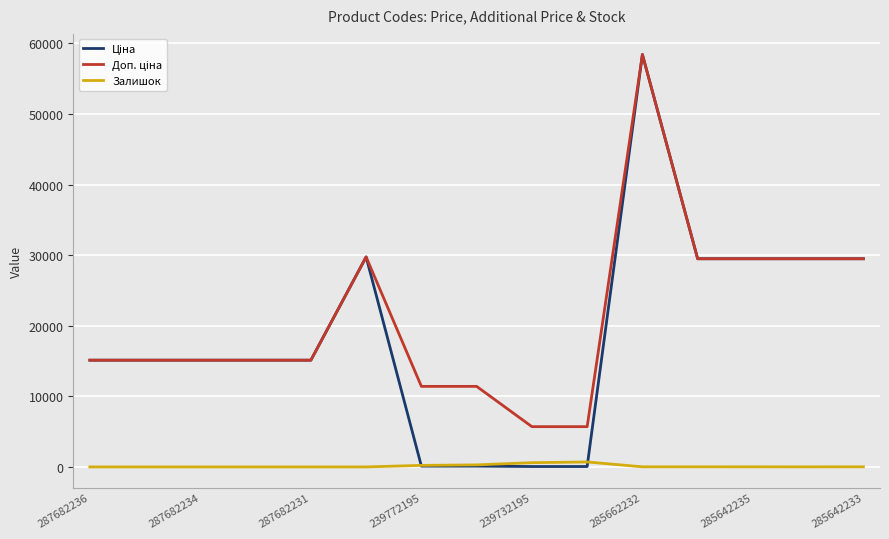

What is the greatest value displayed?

58426.5